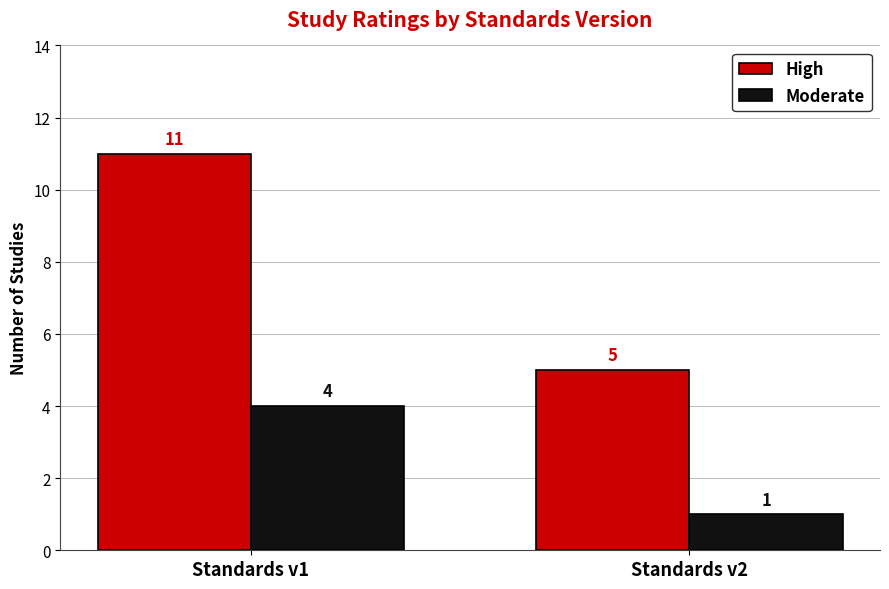

What is the value of the High bar at the 1st from the left?

11